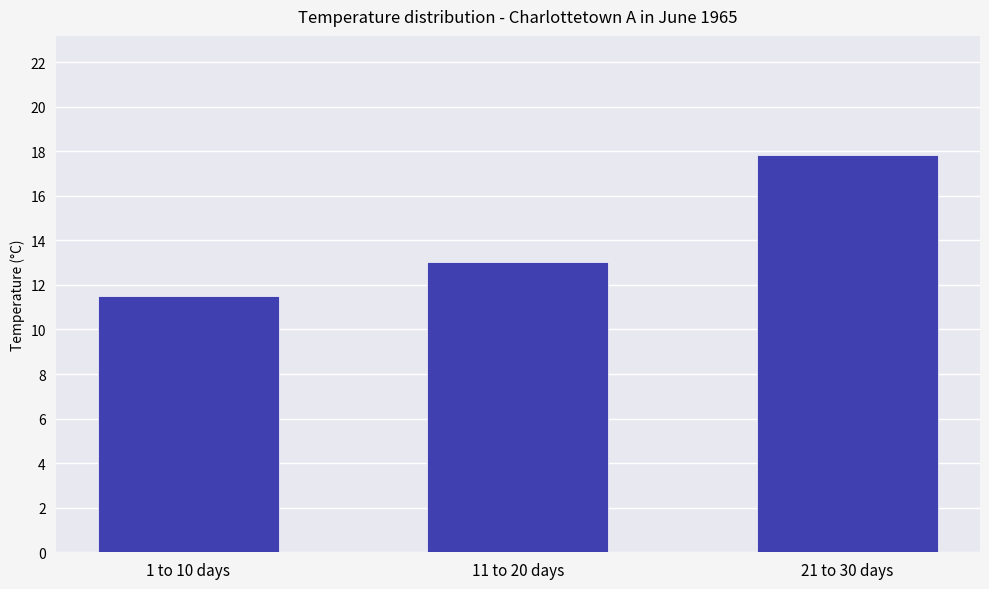

Where is the data nearest to the value 14?

11 to 20 days